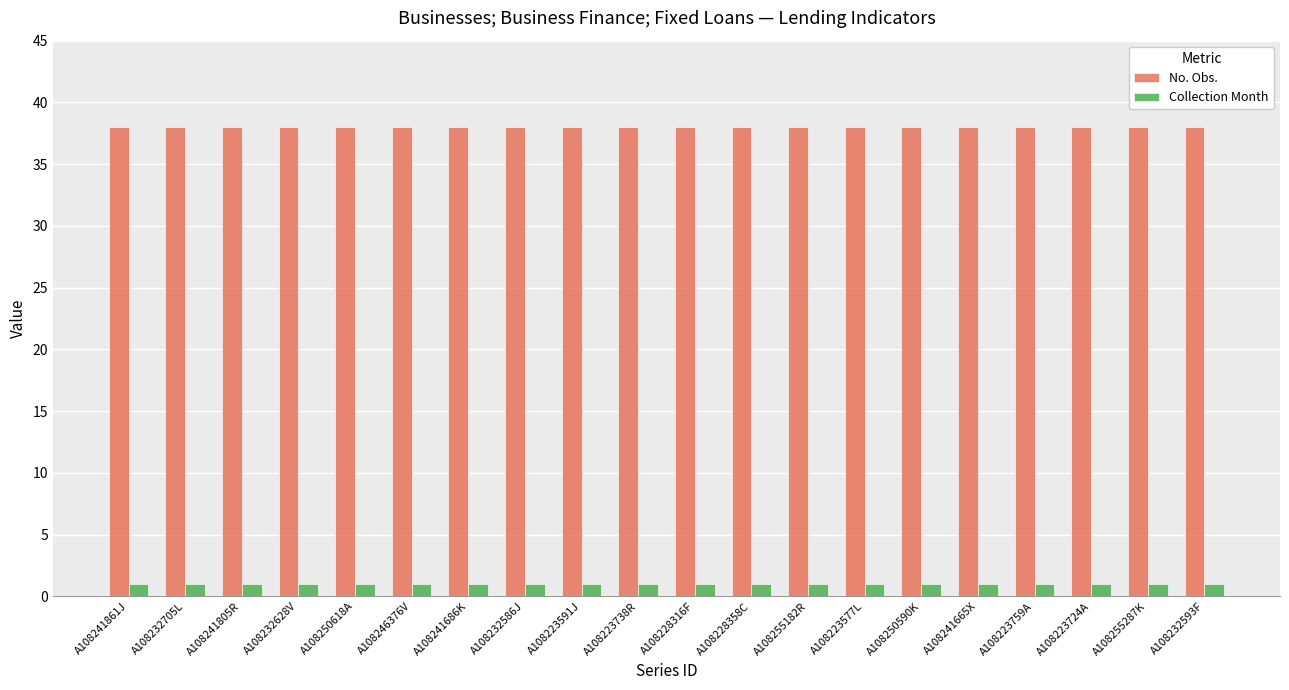

How many bars are there in total?

40